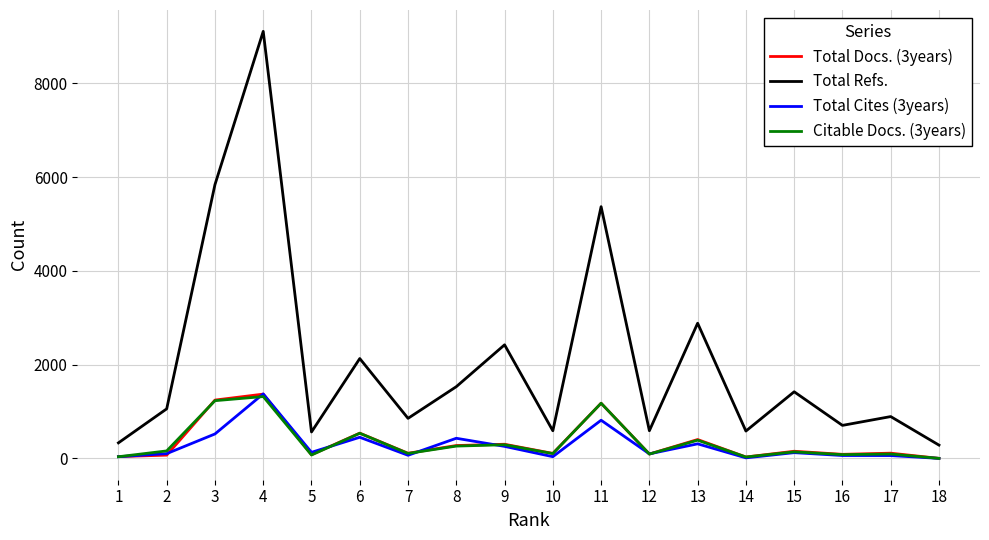

What is the average value of the Total Docs. (3years) series?

343